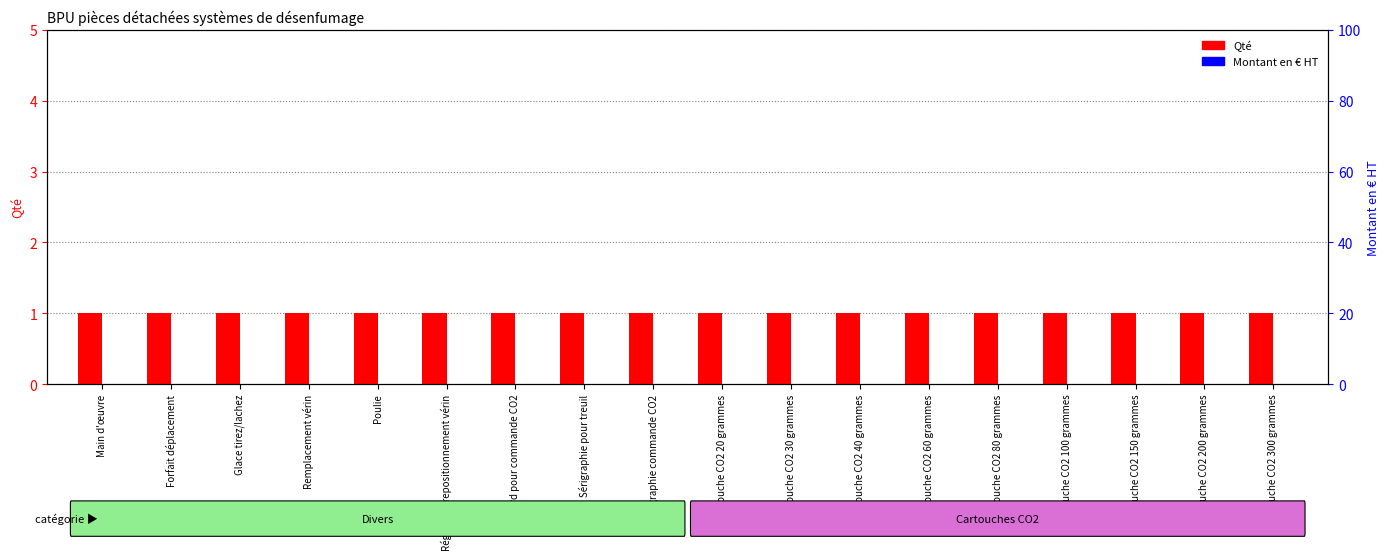

What is the label of the 1st bar from the right?

Cartouche CO2 300 grammes